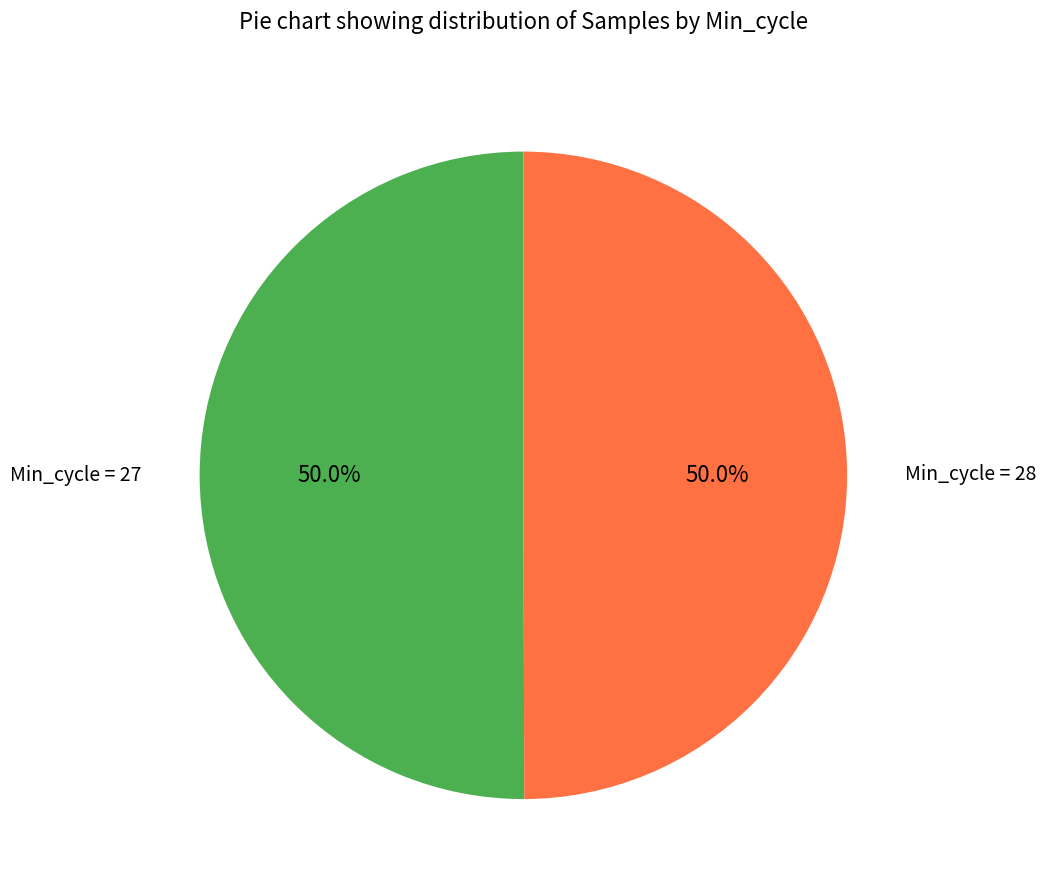

Approximately how many times larger is the value at Min_cycle = 28 compared to Min_cycle = 27?

1.0